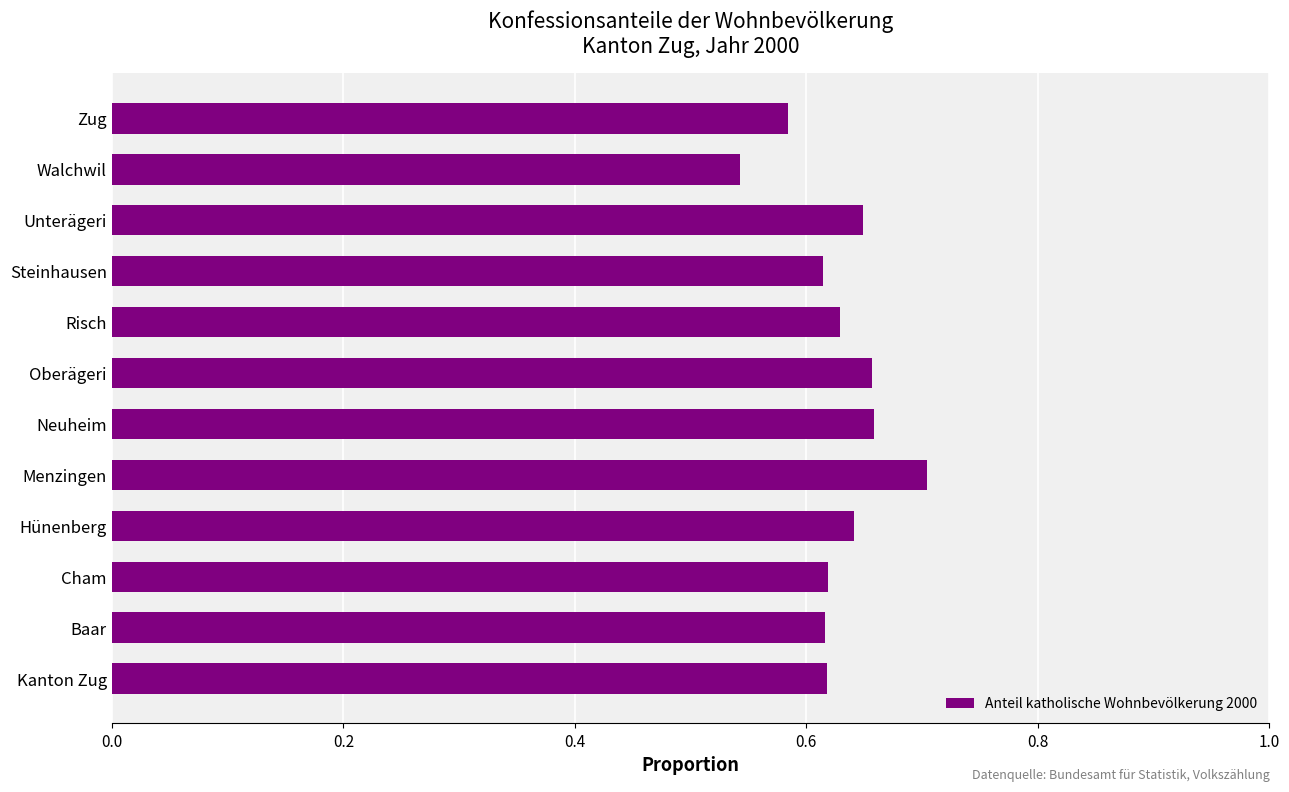

How many values are between 0 and 1?

12